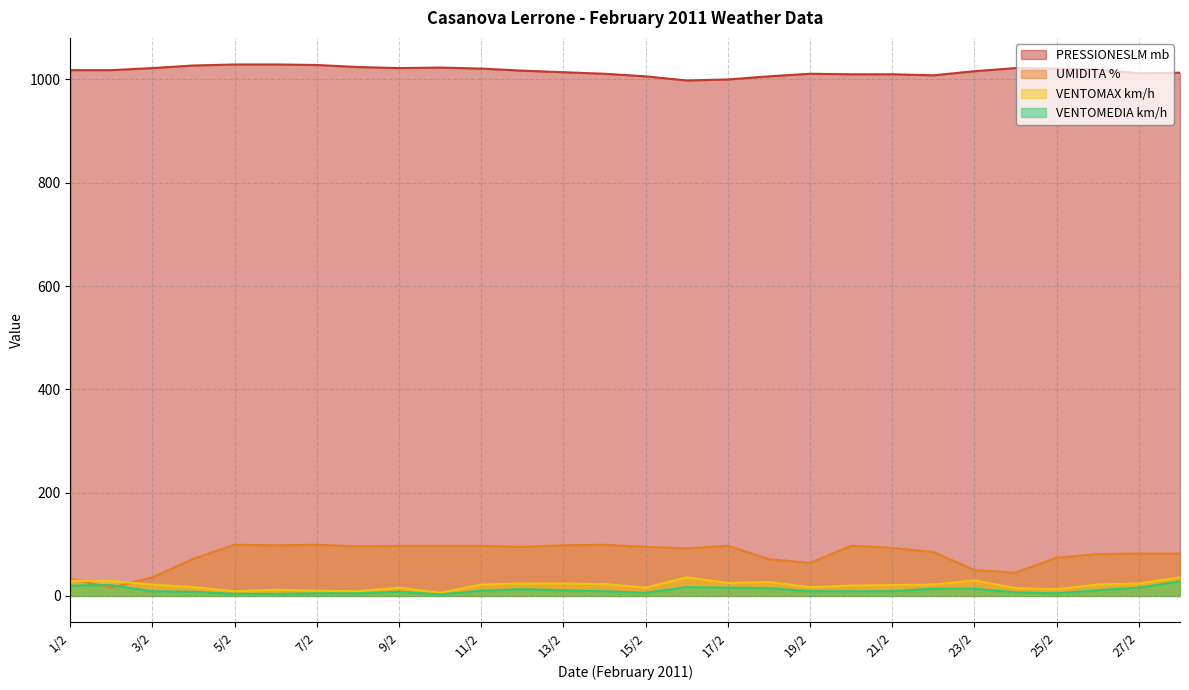

Does the chart display data point markers on the line(s)?

No